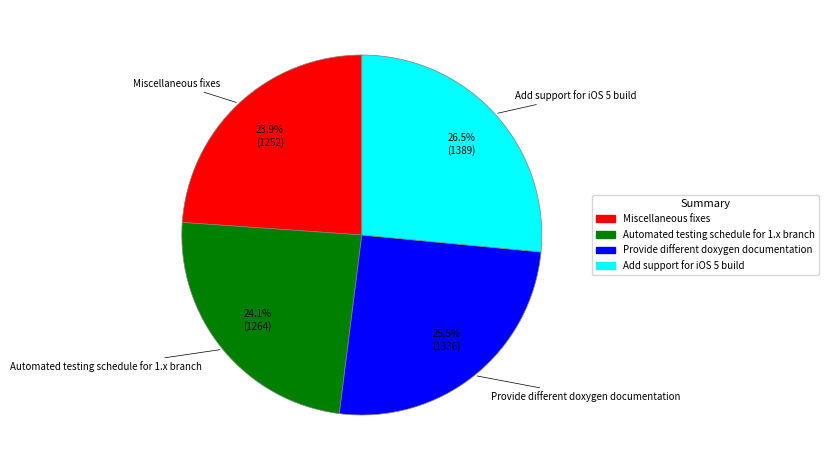

To the nearest percent, what is the combined percentage of Automated testing schedule for 1.x branch and Miscellaneous fixes?

48%